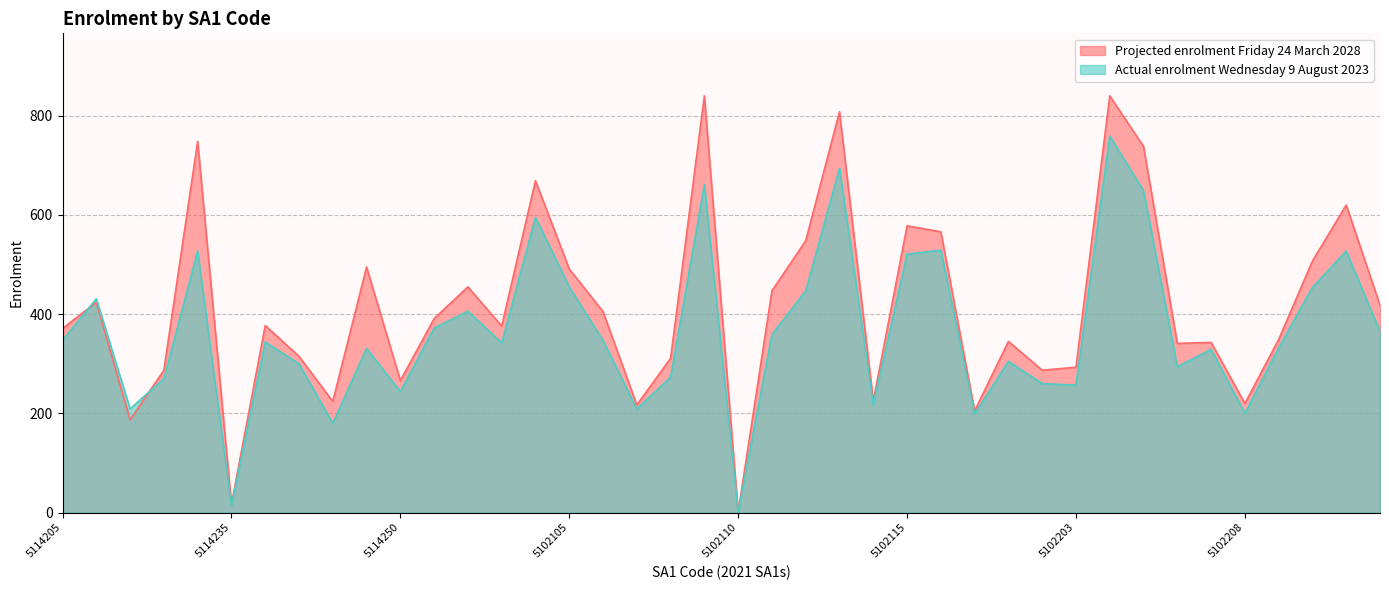

What is the lowest value of the Actual enrolment Wednesday 9 August 2023 series?

1